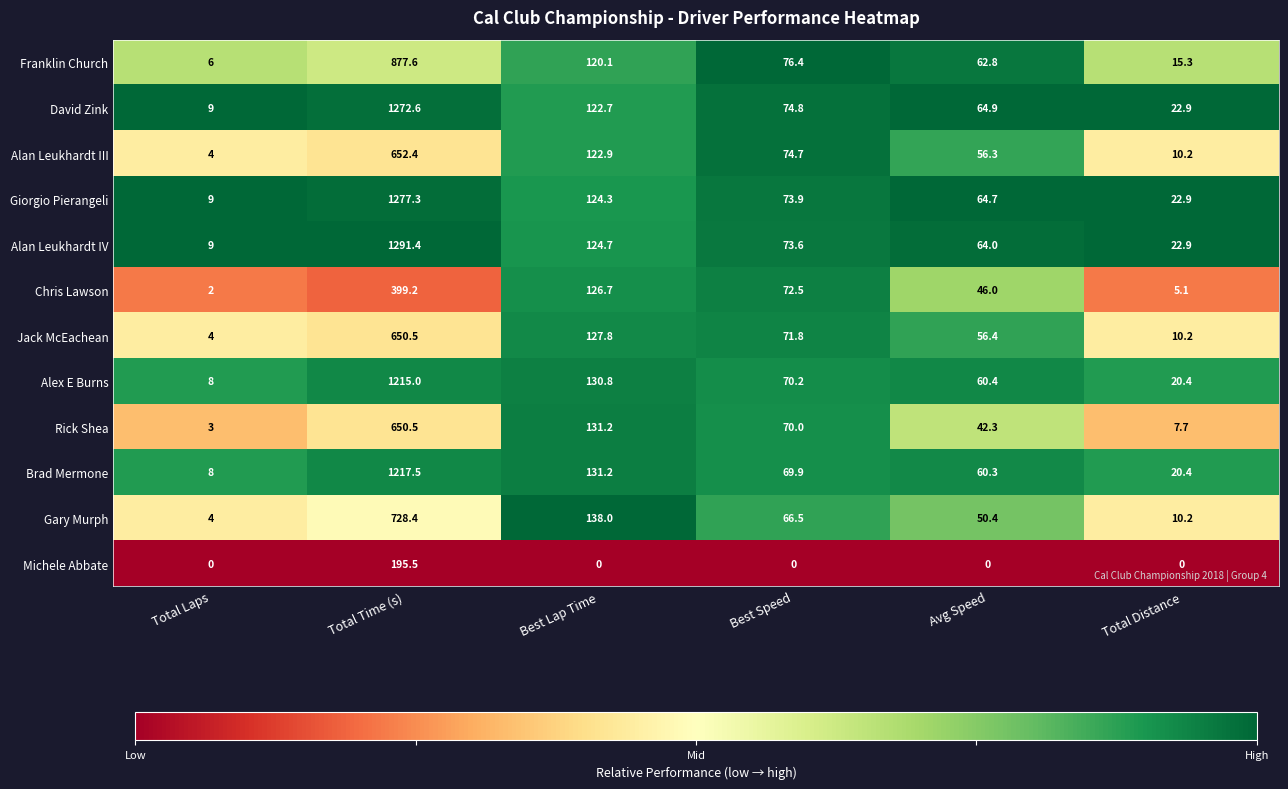

At which label does David Zink reach its peak?

Total Time (s)